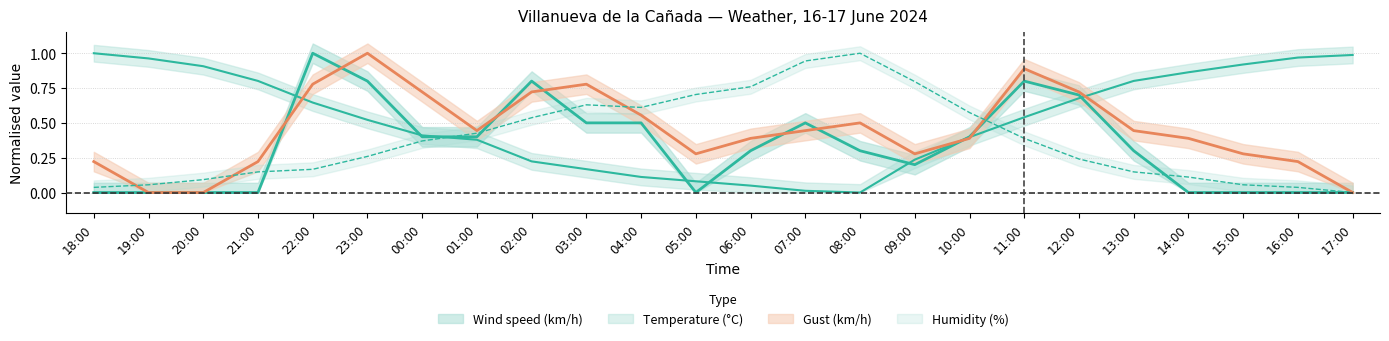

After their last crossing, which series has the higher values: Temperature (°C) or Gust (km/h)?

Temperature (°C)